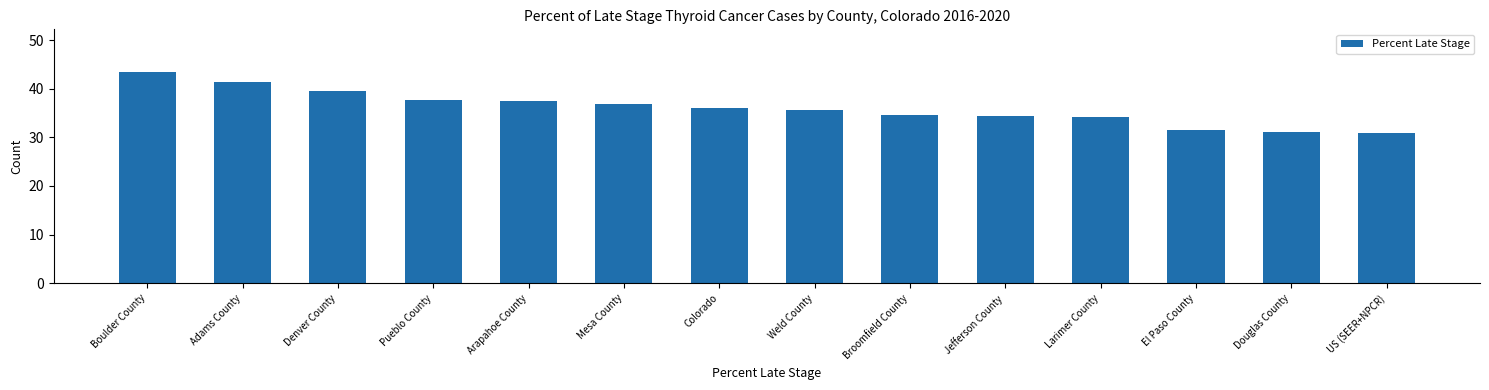

What is the ratio of the value at Denver County to the value at Broomfield County?

1.1